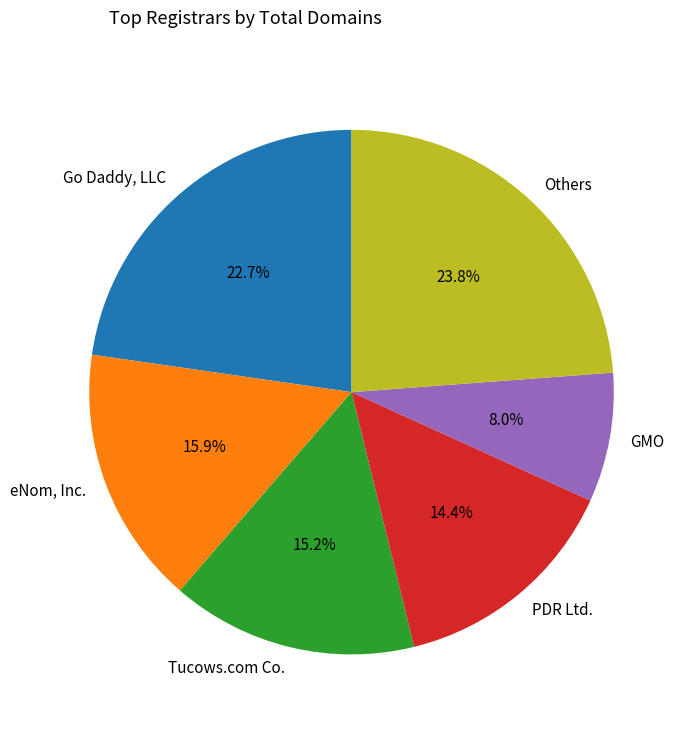

Rank the categories by value from highest to lowest.

Others, Go Daddy, LLC, eNom, Inc., Tucows.com Co., PDR Ltd., GMO